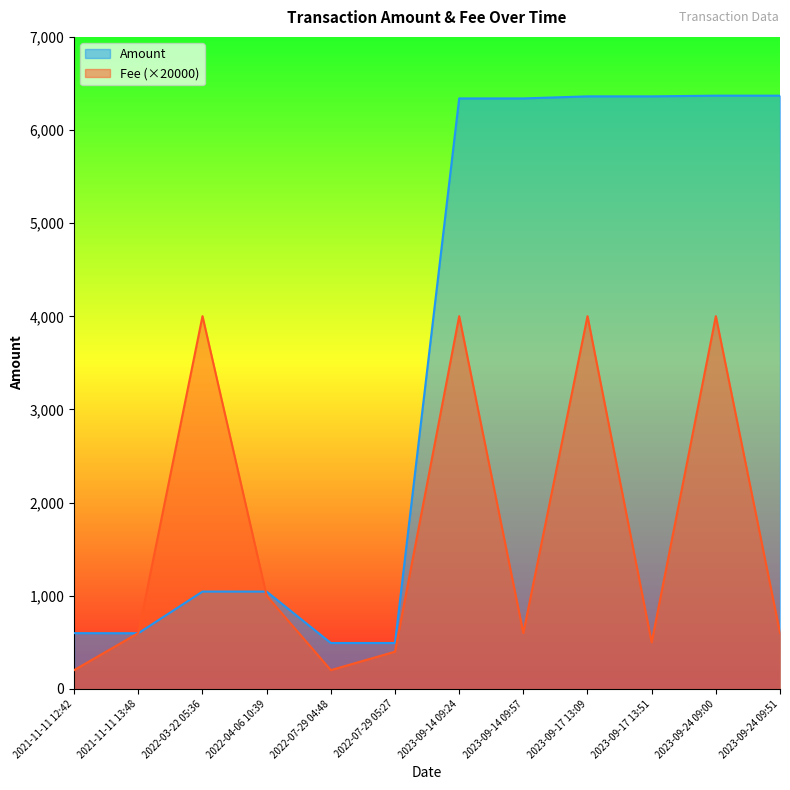

At which category does Amount reach its first local peak?

2022-03-22 05:36